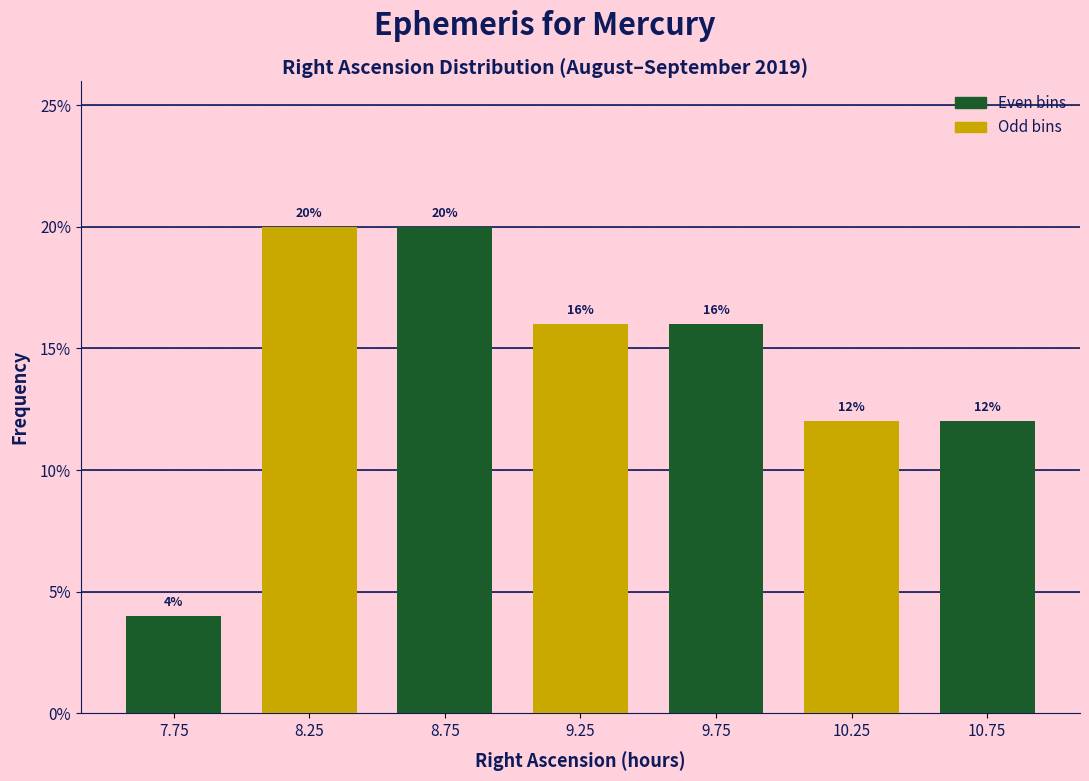

Reading left to right, extract all data points from this chart.

4	20	20	16	16	12	12